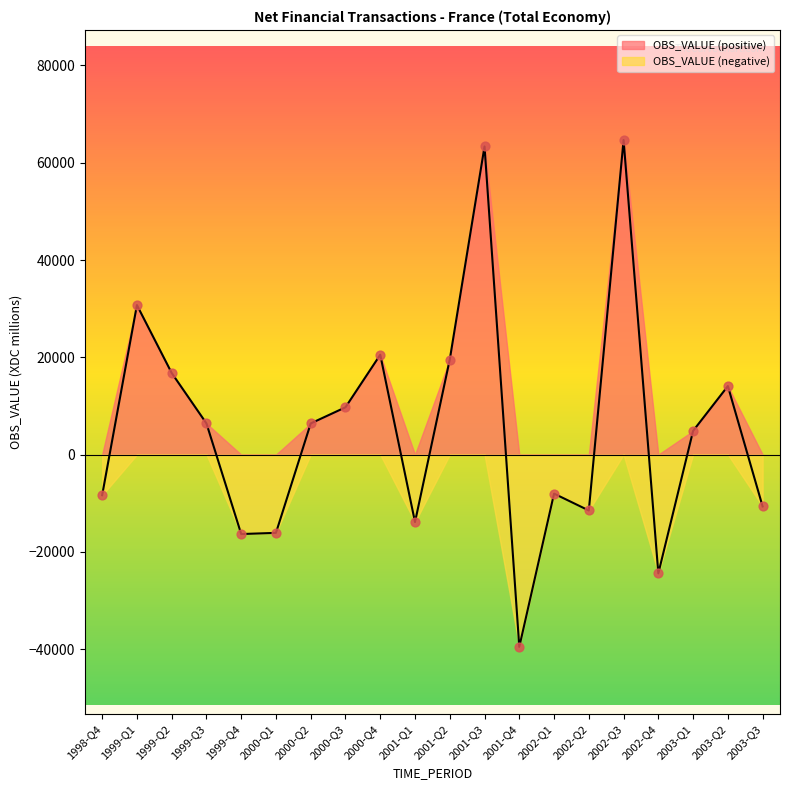

Which has a higher value, 1999-Q4 or 2003-Q3?

2003-Q3